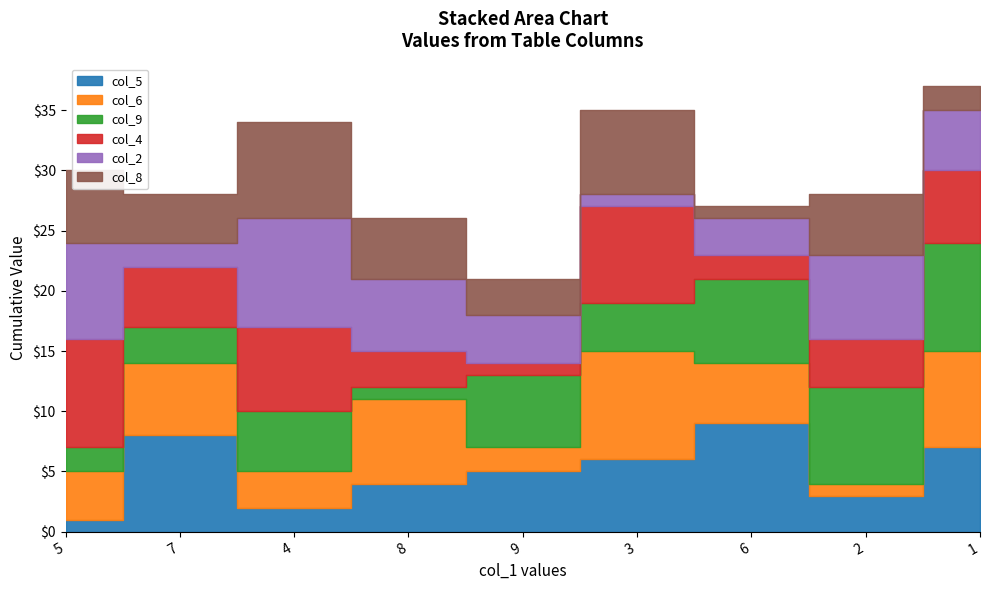

Count the col_4 values in the range 3 to 7.

5